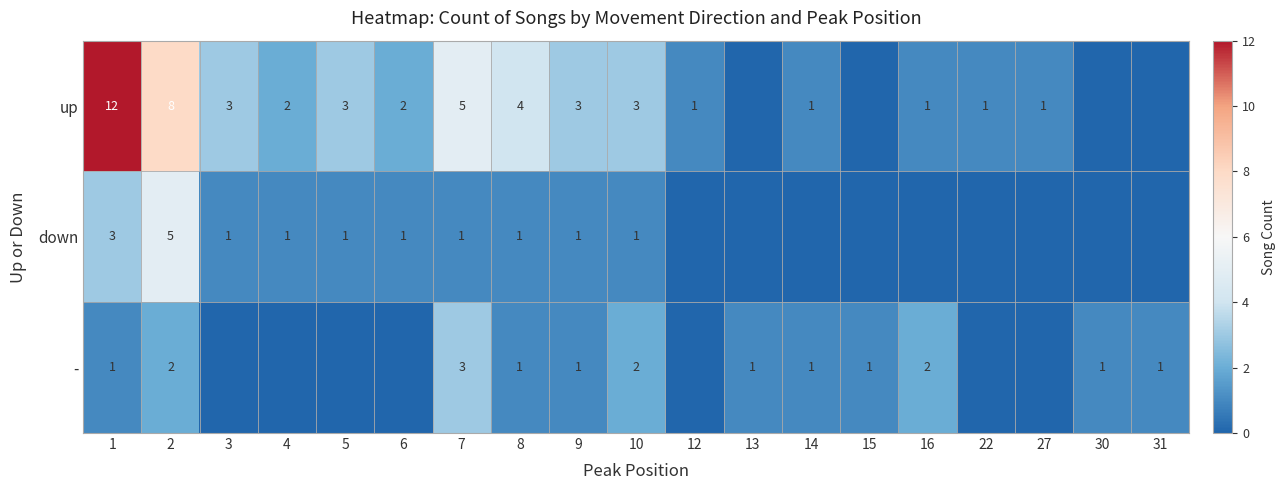

Is the value of down at 3 greater than the value of - at 16?

No